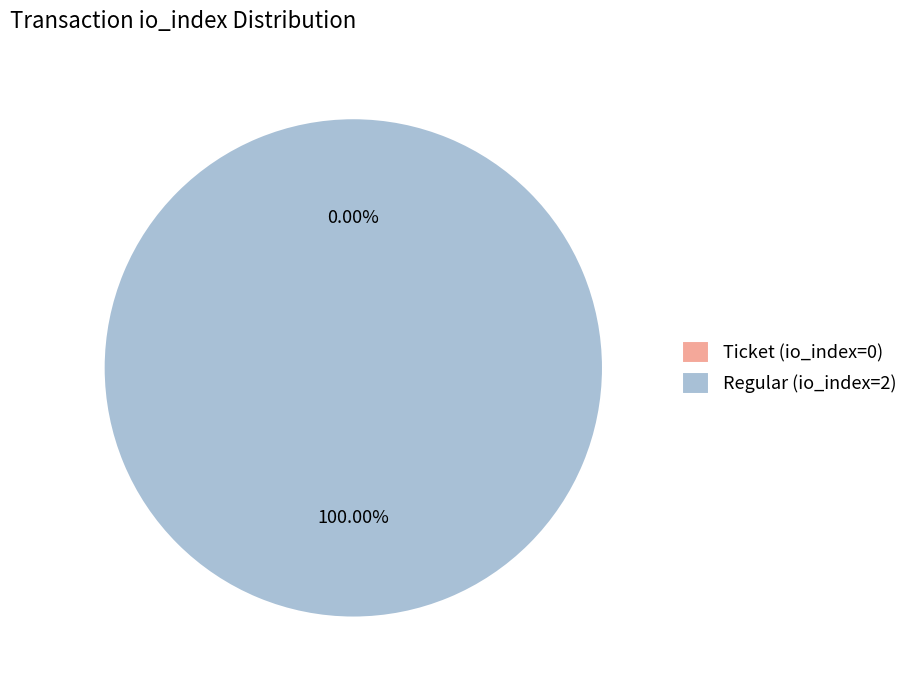

Rank the categories by value from lowest to highest.

Ticket (io_index=0), Regular (io_index=2)